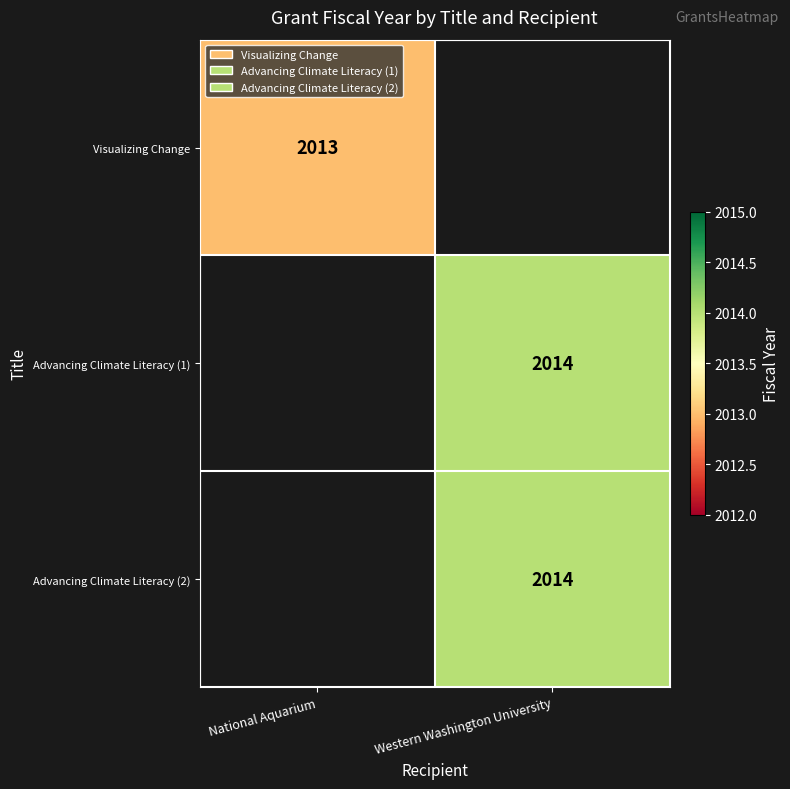

The value of Advancing Climate Literacy (1) at Western Washington University is 2014. True or false?

True